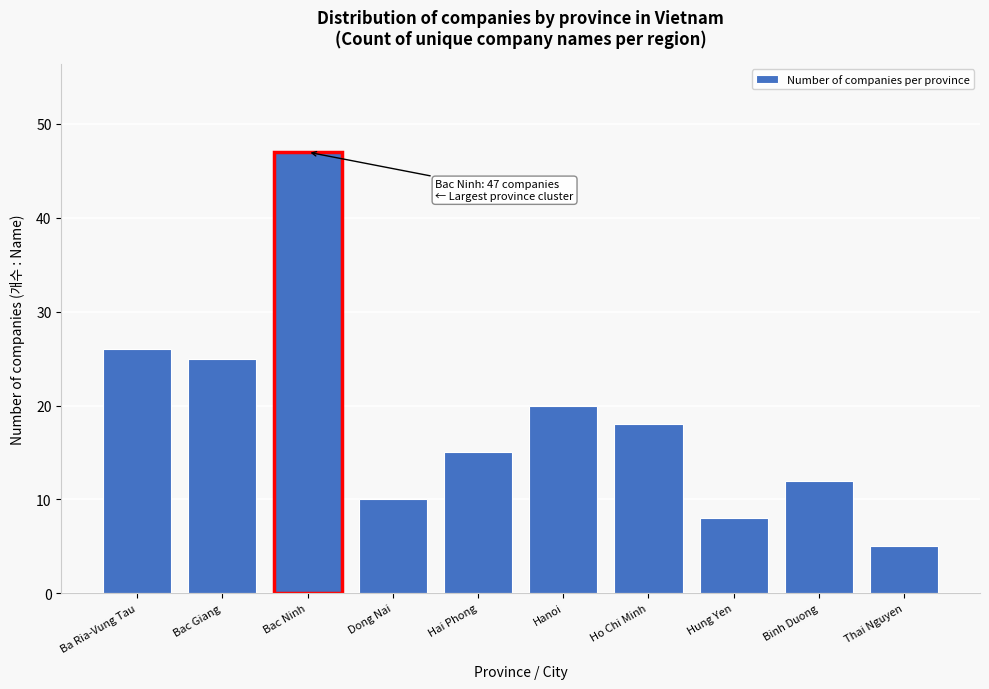

Reading left to right, transcribe all the data shown in this chart.

26	25	47	10	15	20	18	8	12	5